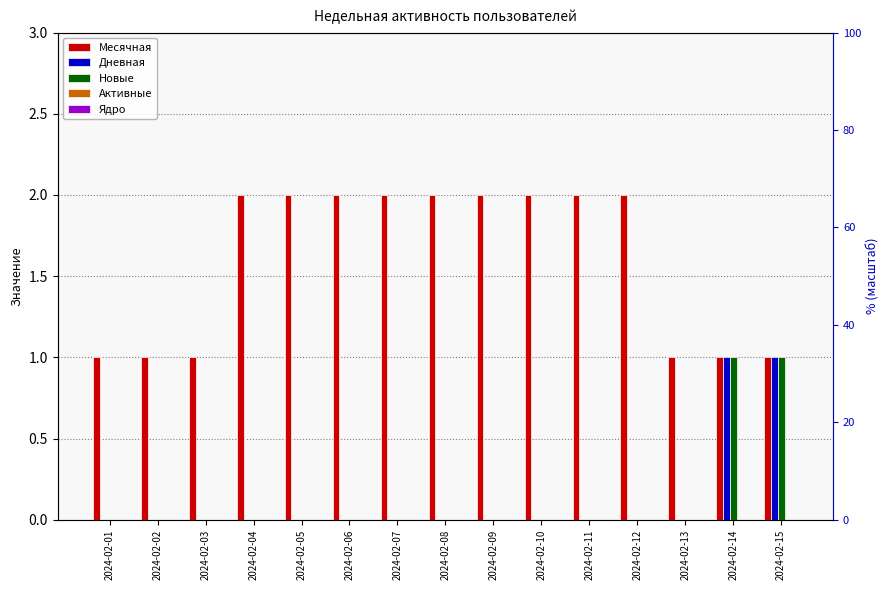

How many bars are there in total?

75